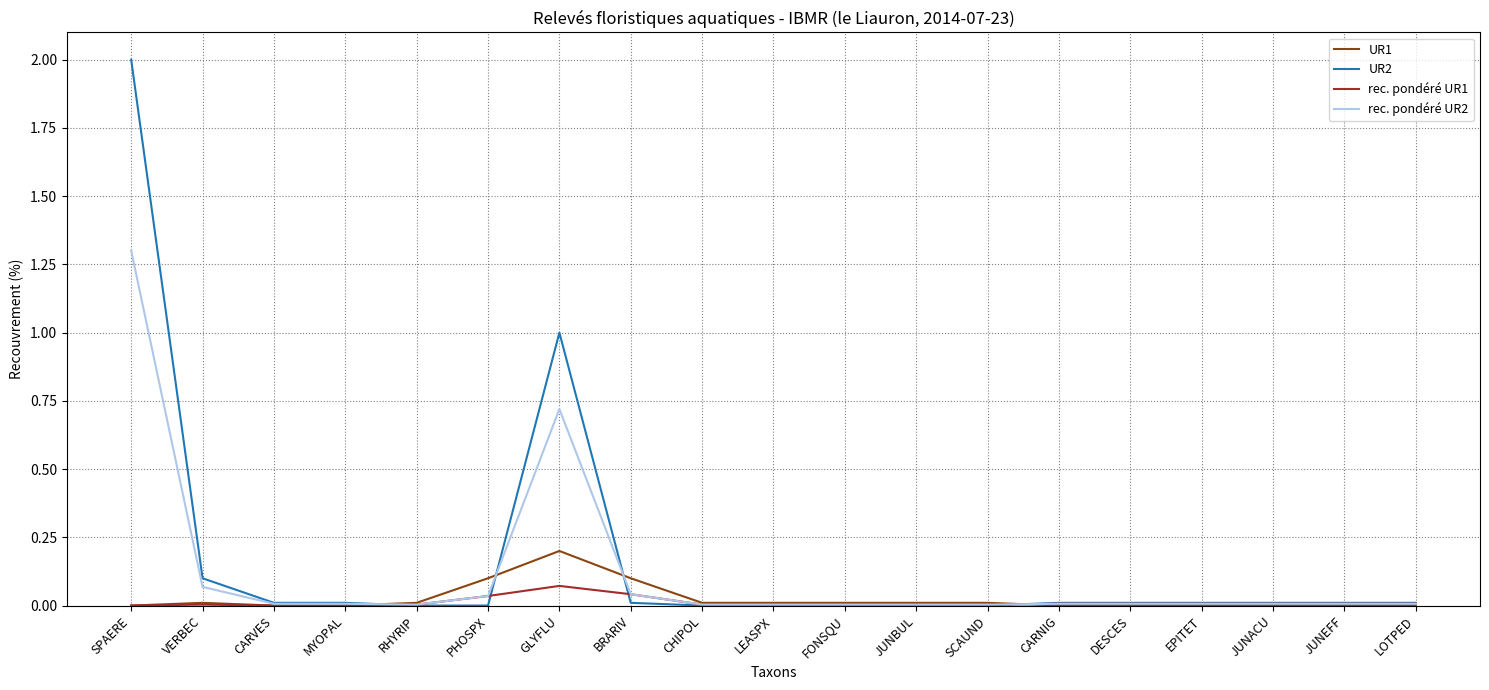

The value of rec. pondéré UR2 at GLYFLU is 1.0. True or false?

False